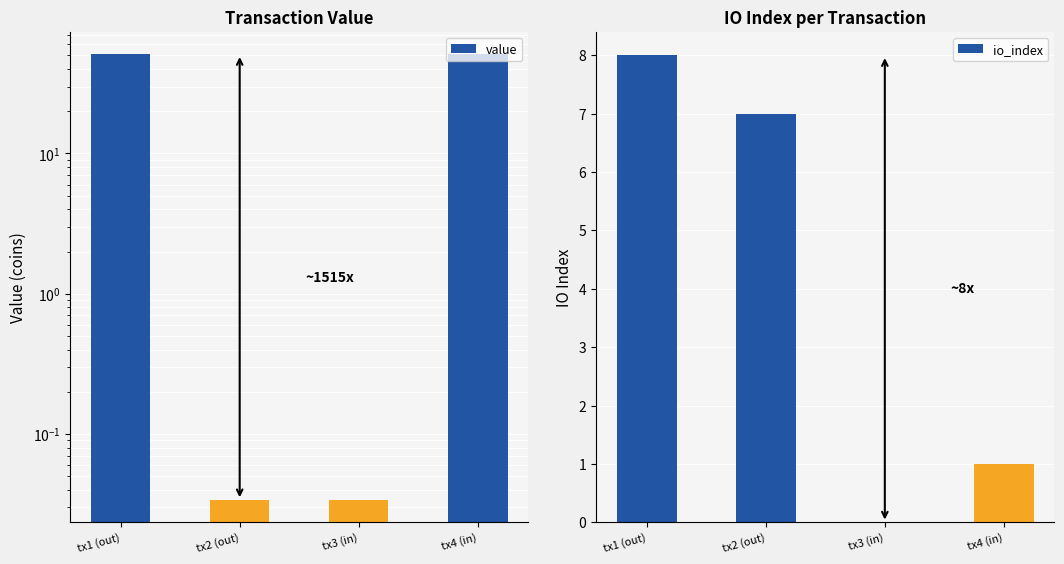

What is the difference between the maximum and second lowest values in the value series?

51.0